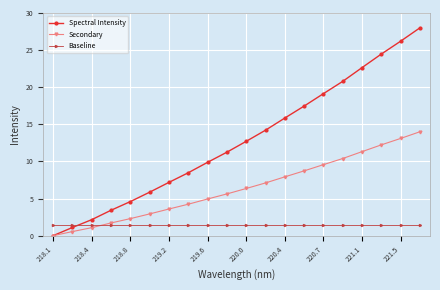

At how many categories does at least one series exceed 17?

7